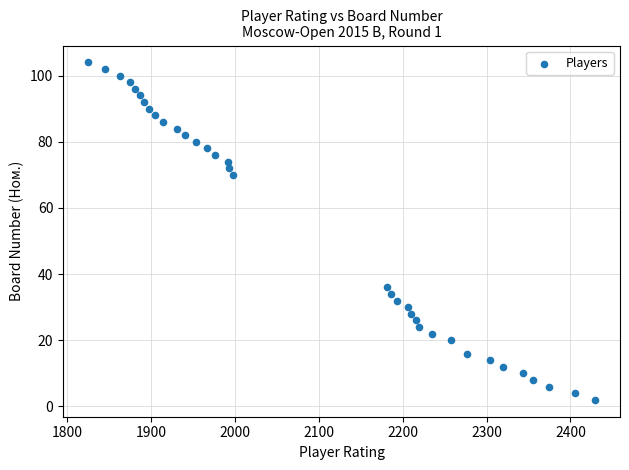

What is the range of X values (max minus min)?

604